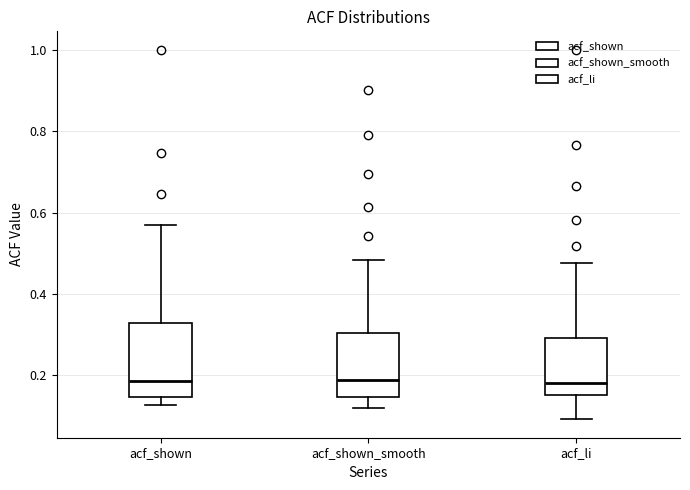

Reading left to right, read every box against the y-axis: the position of its median line, the range the box covers, and the ends of its whiskers. The values are not printed on the chart, so give them approximately, as read against the axis.

acf_shown: median 0.18, box 0.14 to 0.32, whiskers 0.12 to 0.56
acf_shown_smooth: median 0.18, box 0.14 to 0.30, whiskers 0.12 to 0.48
acf_li: median 0.18, box 0.16 to 0.30, whiskers 0.10 to 0.48